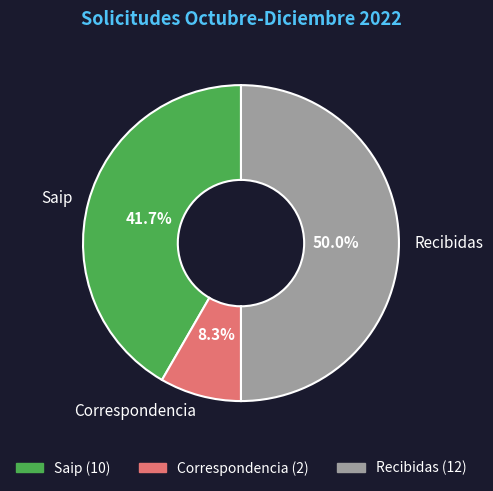

How many slices are in this pie chart?

3